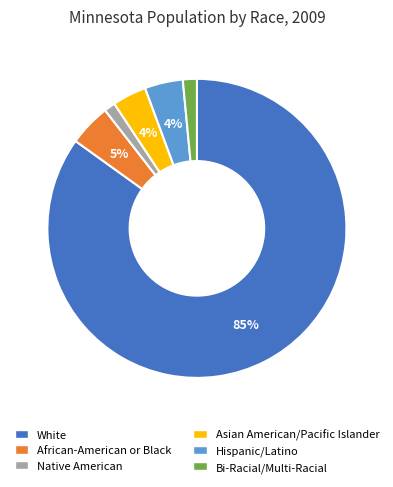

How many segments does this pie chart have?

6